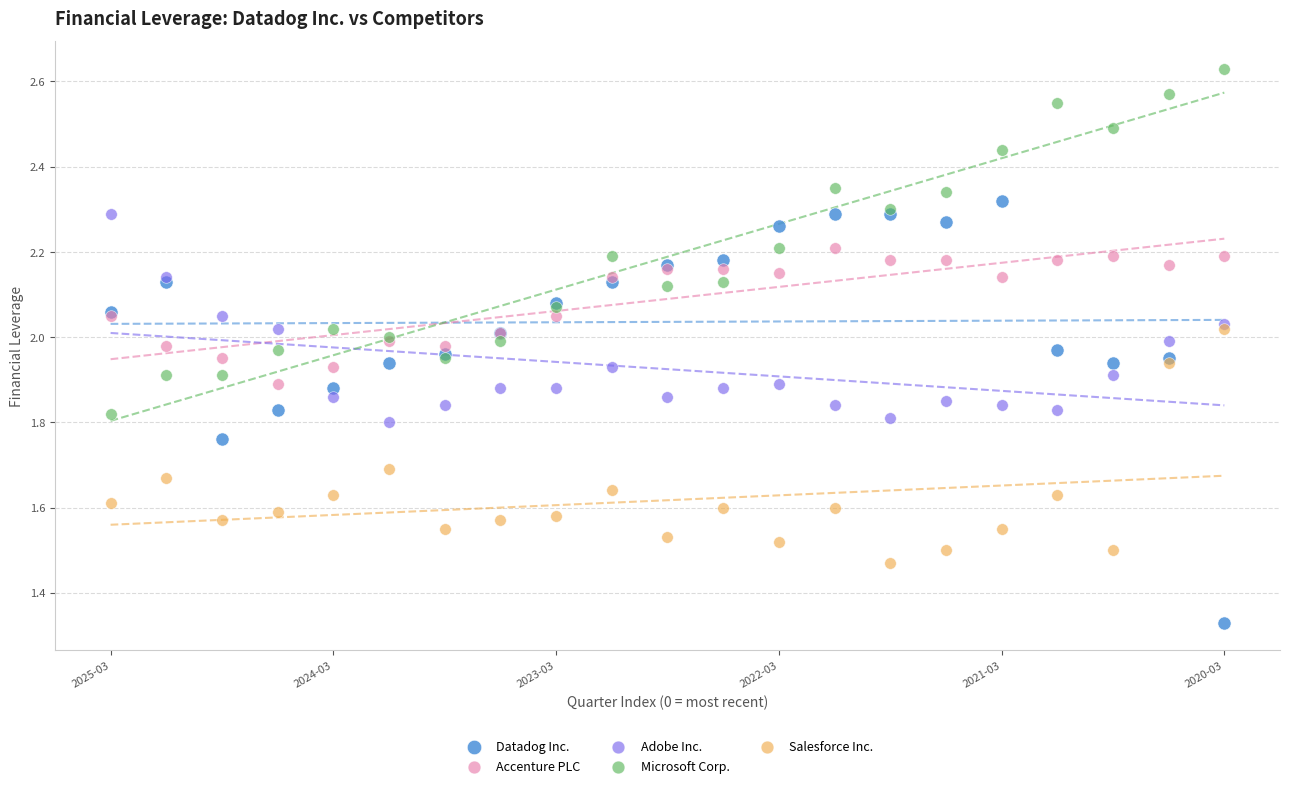

Which series has the largest Y range (max minus min)?

Datadog Inc.